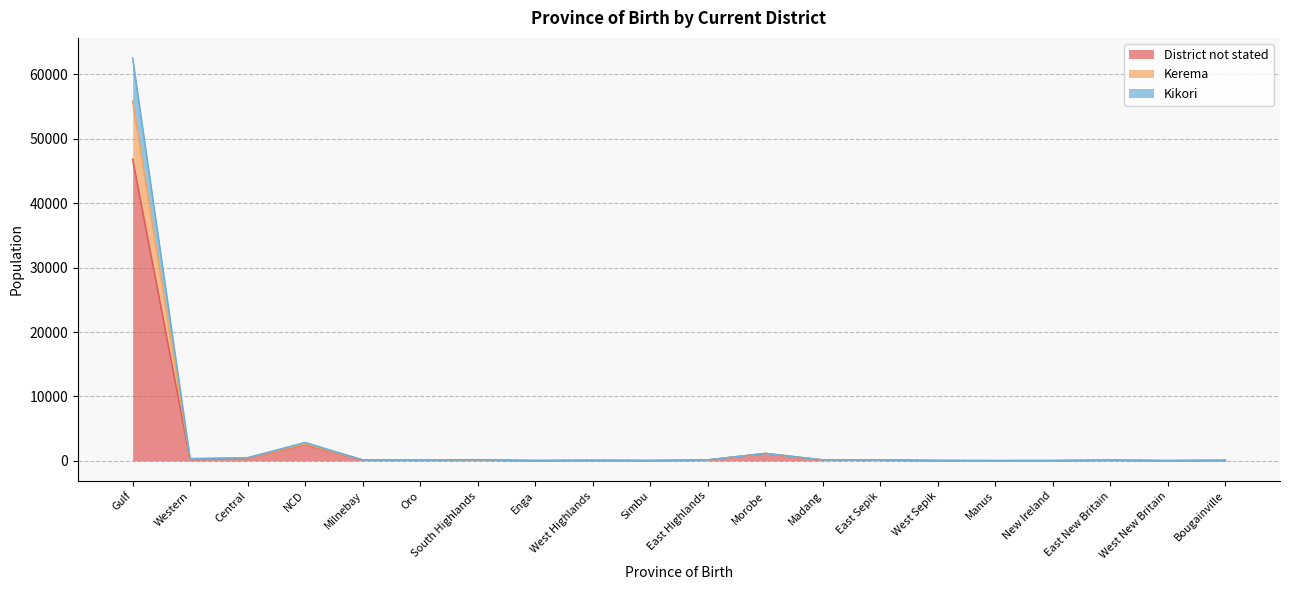

True or false: Kerema has a value of 1784 at Morobe.

False